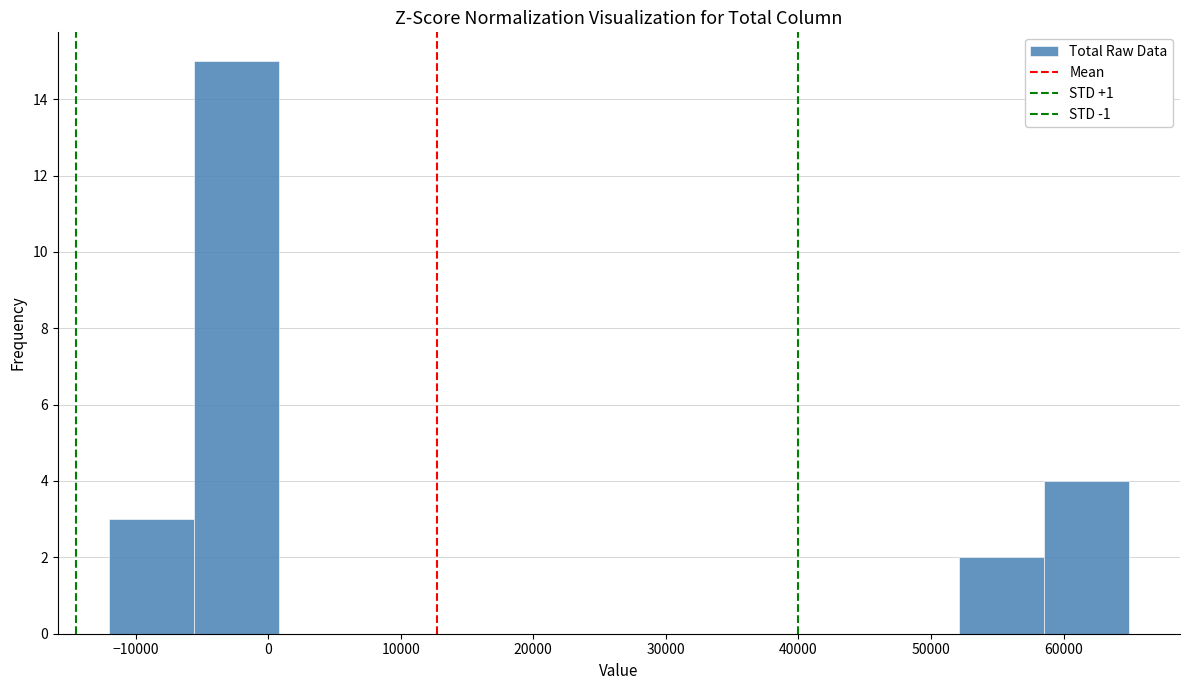

What is the height of the bar covering -12000 to -6000 on the x-axis? Neither the bar edges nor the heights are printed on the chart, so give them approximately, as read against the axes.

3